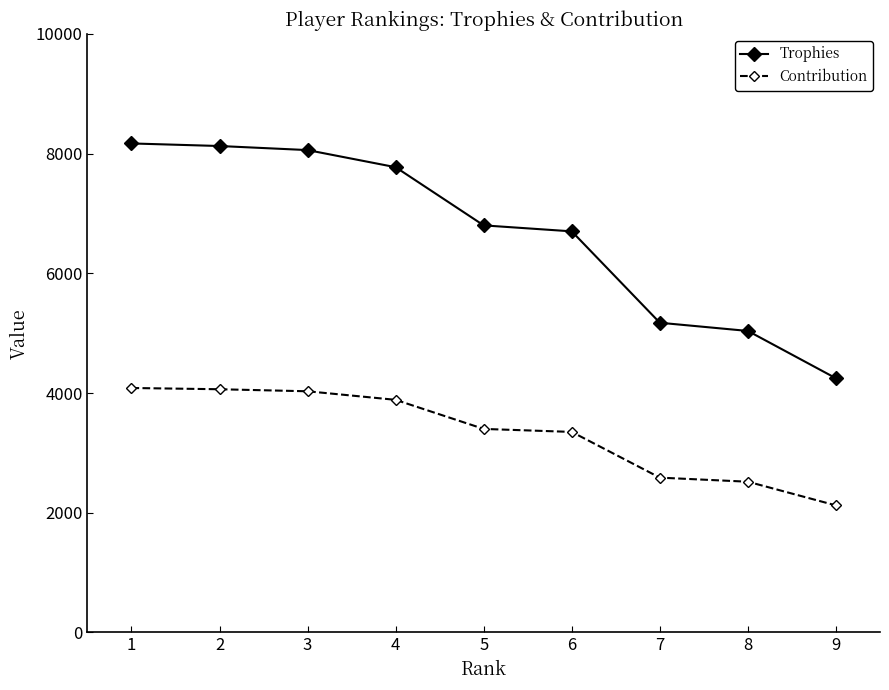

Which label corresponds to the smallest value in the chart?

9